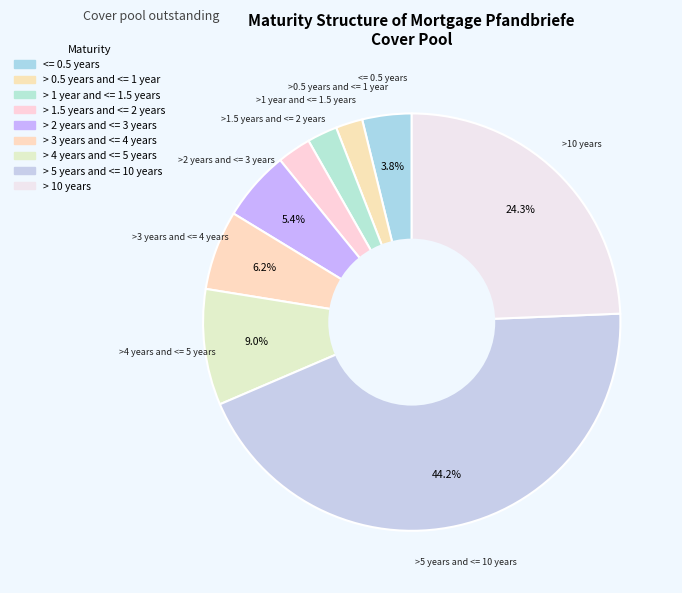

How many segments does this pie chart have?

9